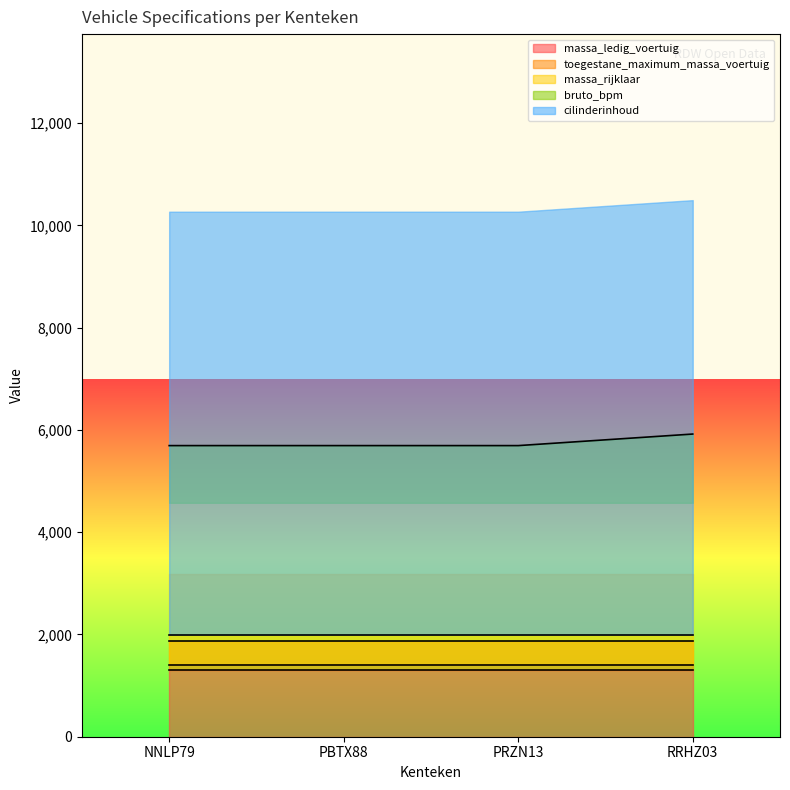

What is the maximum value for bruto_bpm?

5920